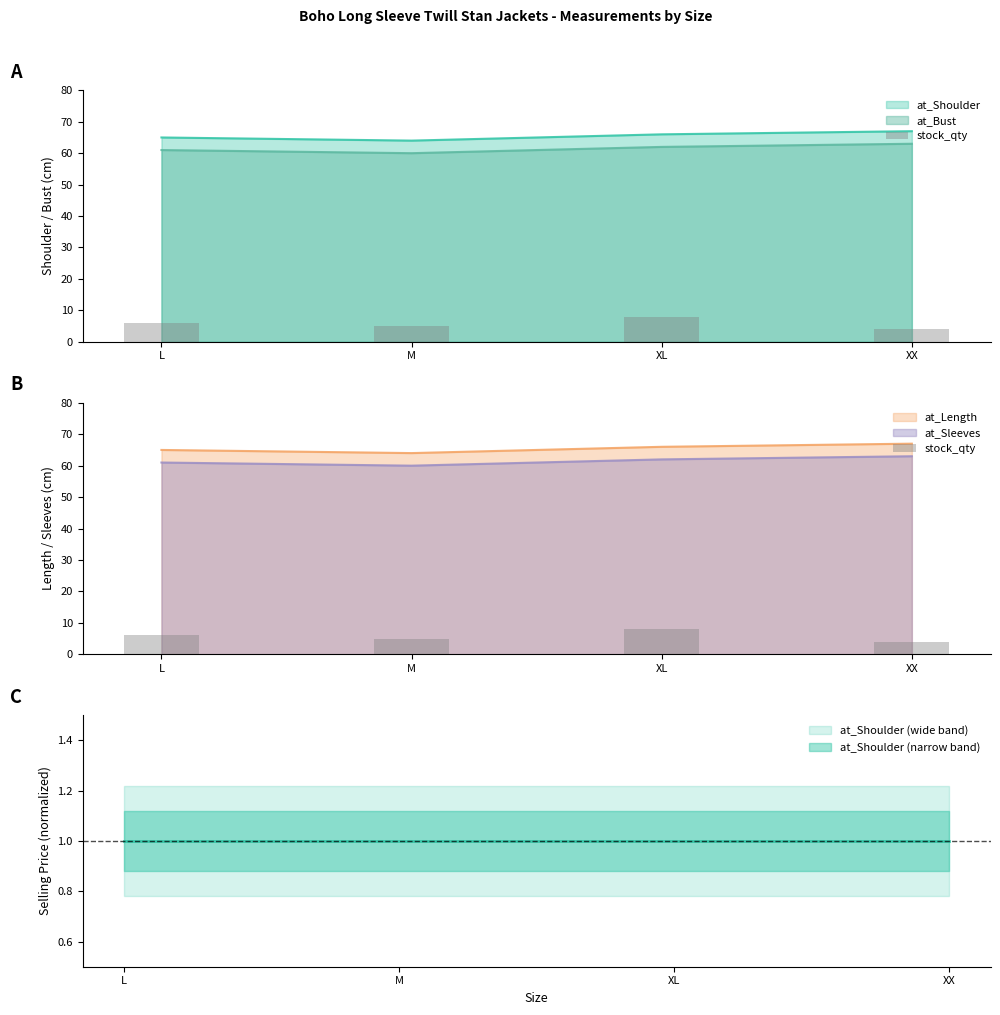

What is the average value?

6